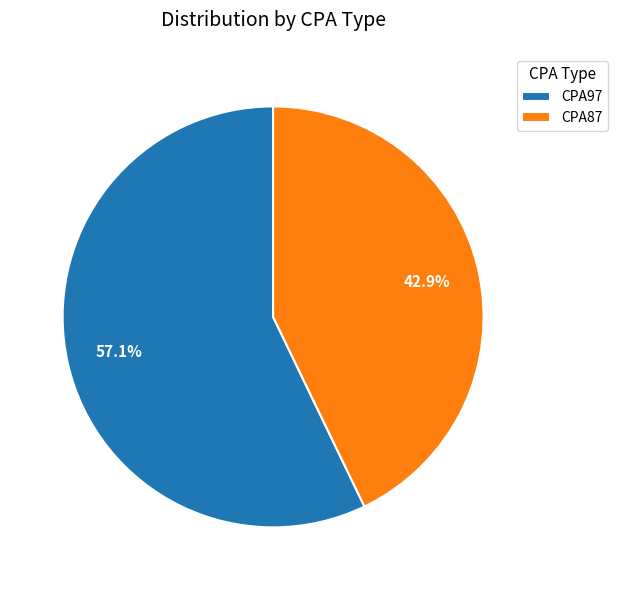

Between CPA97 and CPA87, which is larger?

CPA97